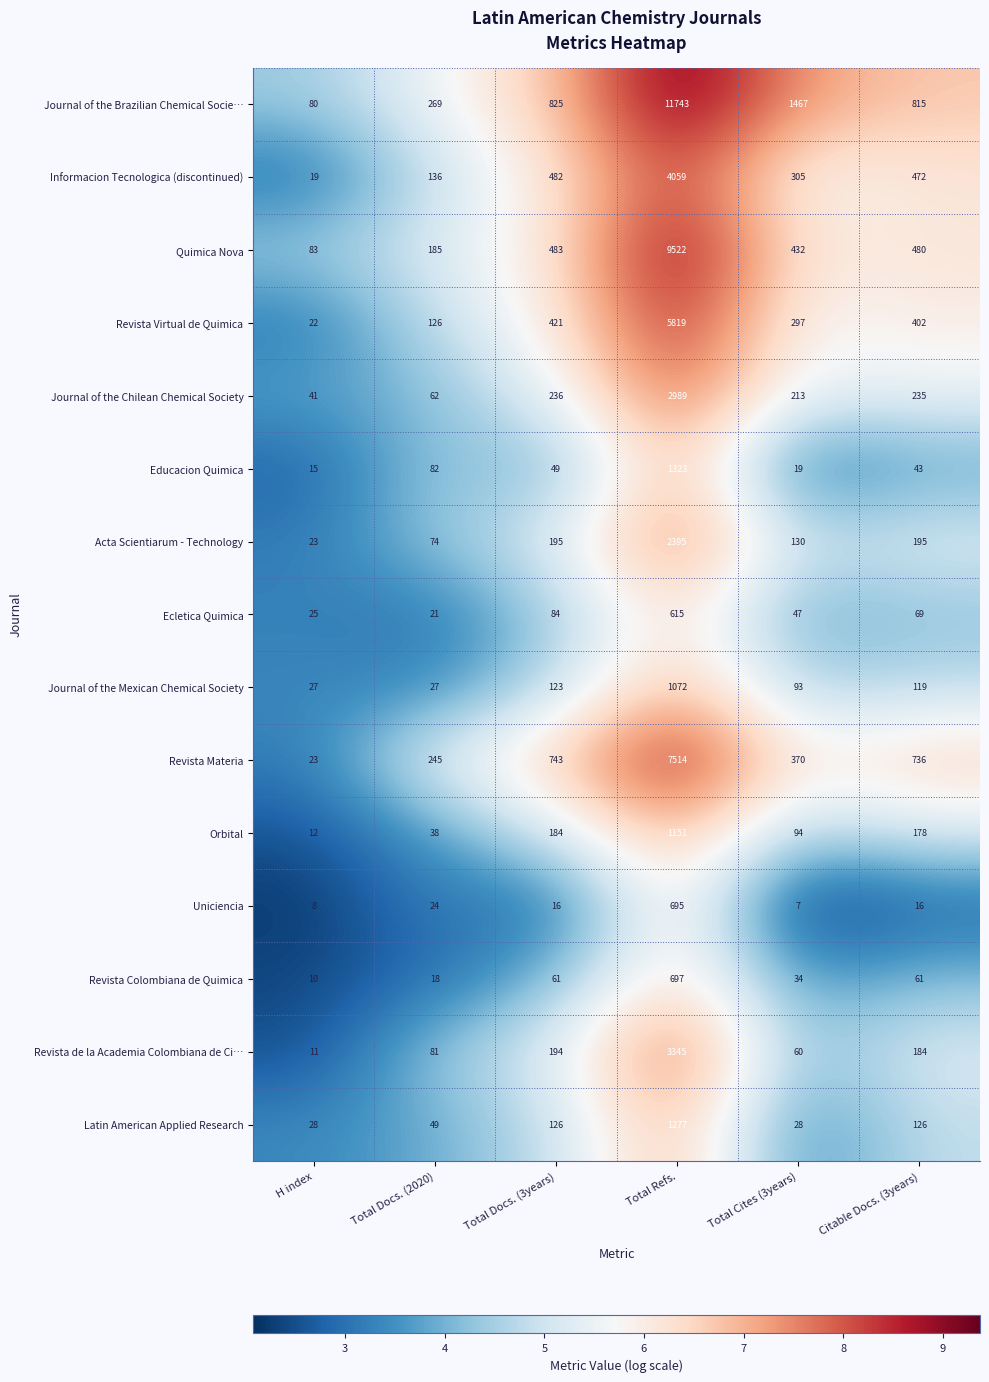

What is the sum of all Orbital values?

1657